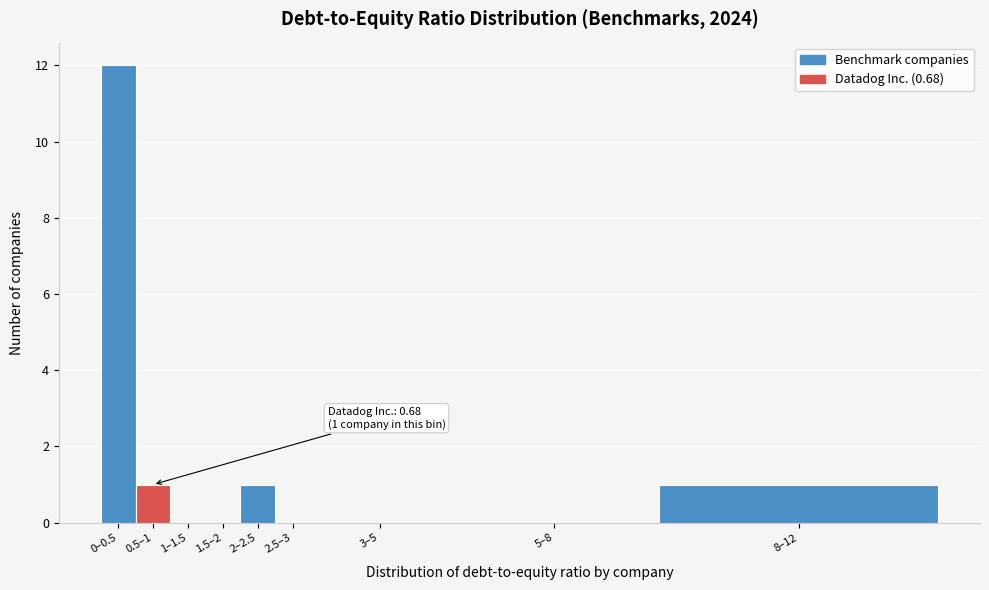

Reading left to right, extract all data points from this chart.

0–0.5=12	0.5–1=1	1–1.5=0	1.5–2=0	2–2.5=1	2.5–3=0	3–5=0	5–8=0	8–12=1